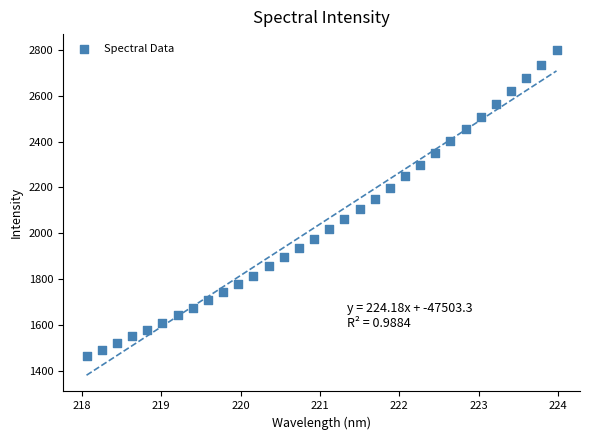

What is the range of Y values (max minus min)?

1332.0